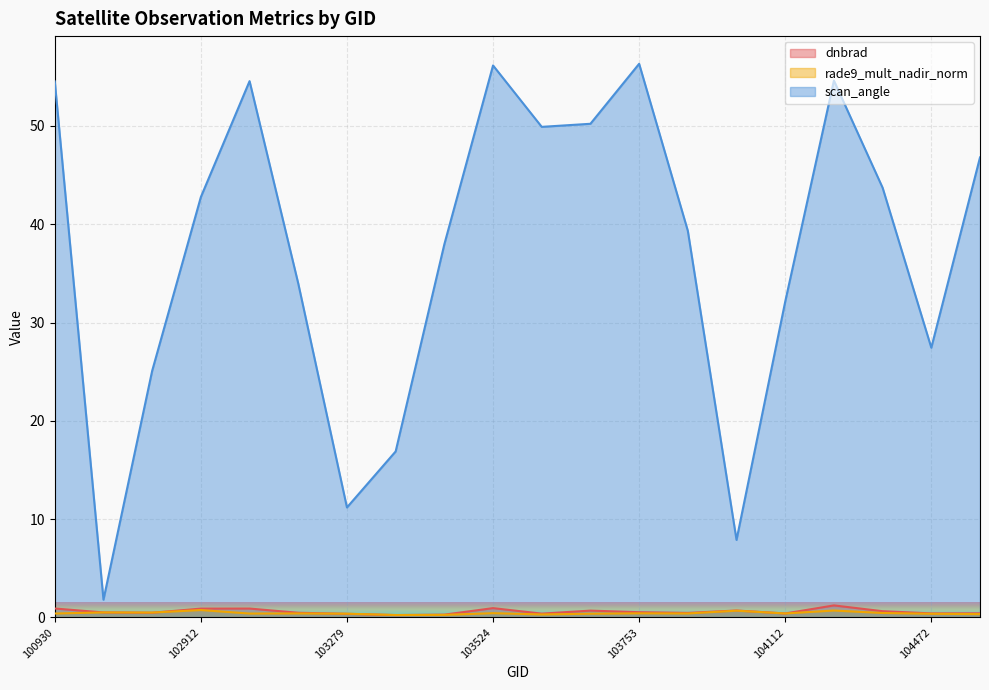

At which category does scan_angle reach its first local valley?

102671